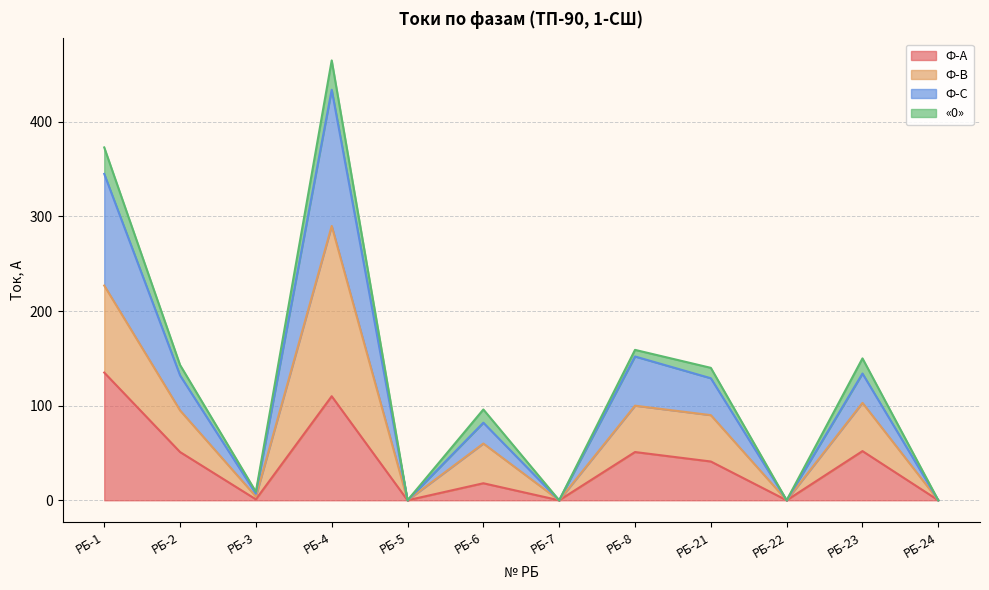

Which label corresponds to the largest value in the chart?

РБ-4